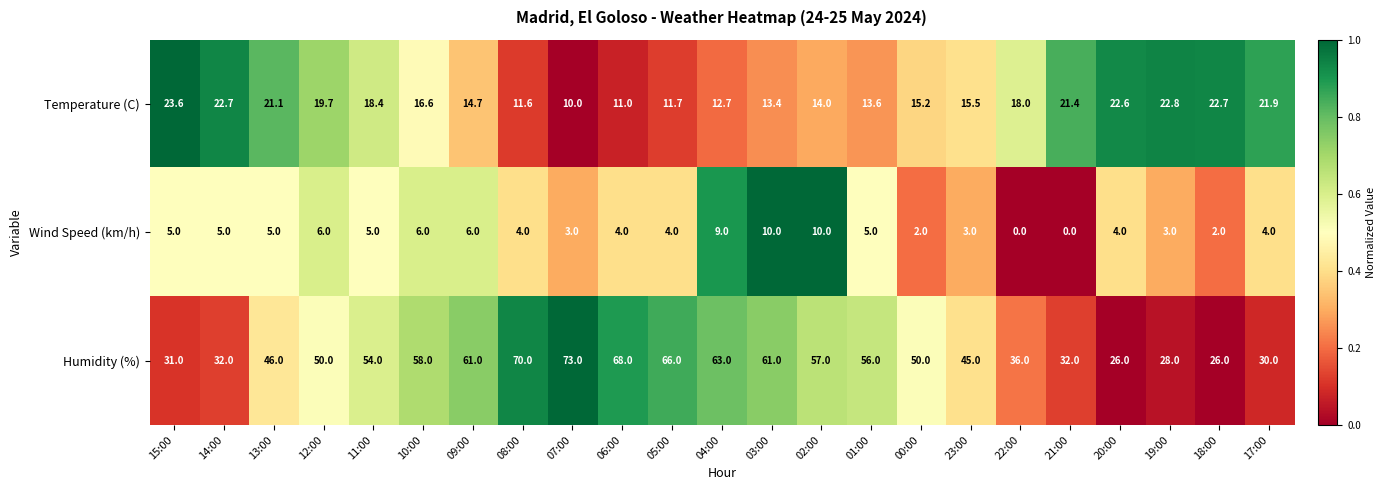

At which category does the chart reach its peak across all series?

07:00